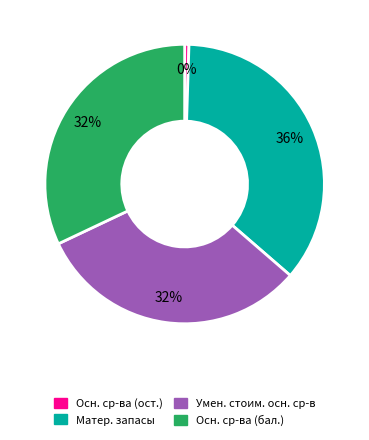

To the nearest percent, what is the average slice percentage?

25%